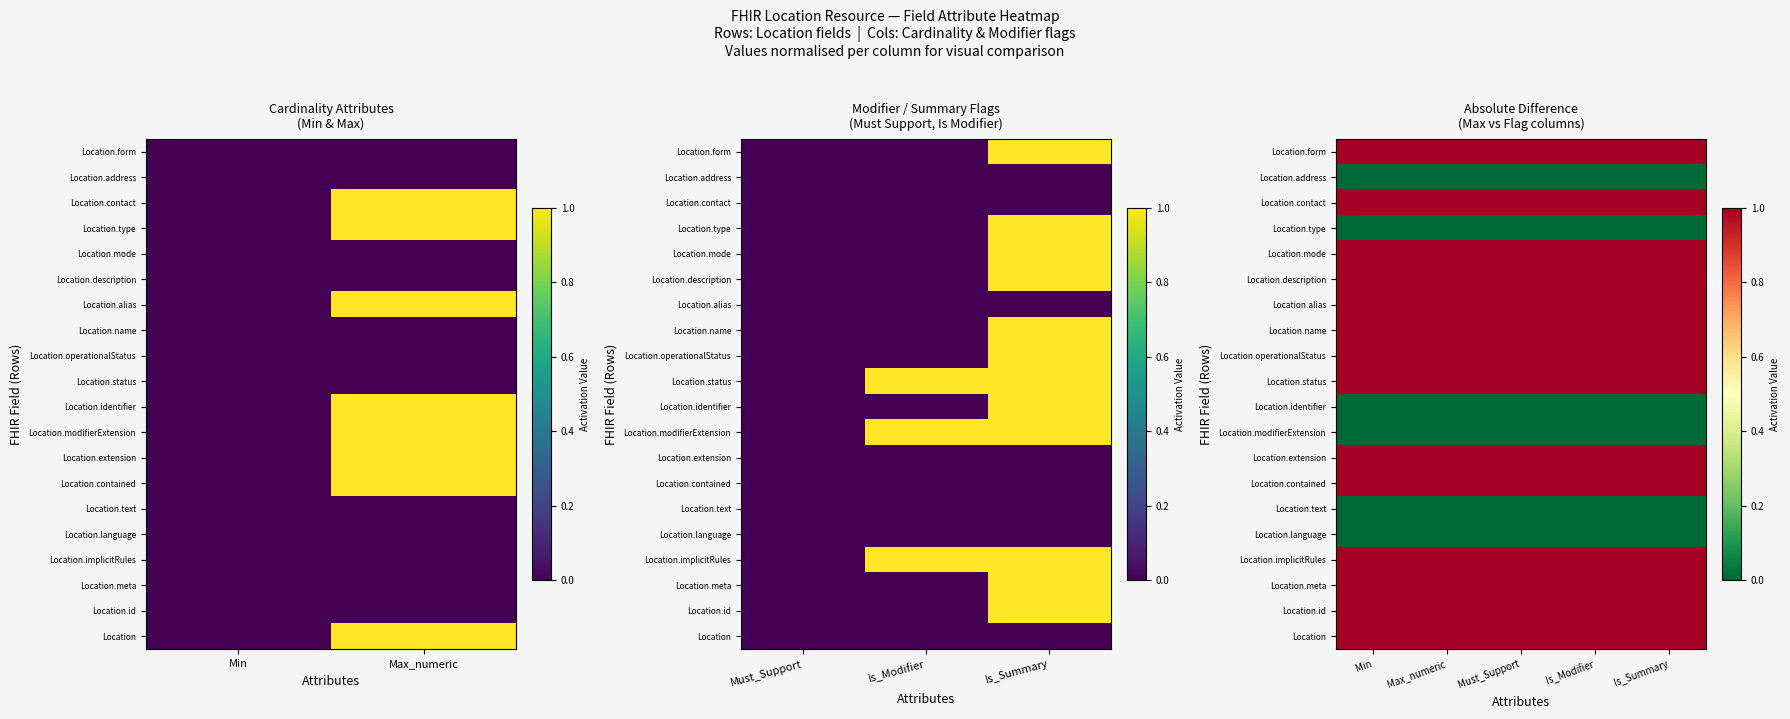

Where is Location.name nearest to the value 0?

Min